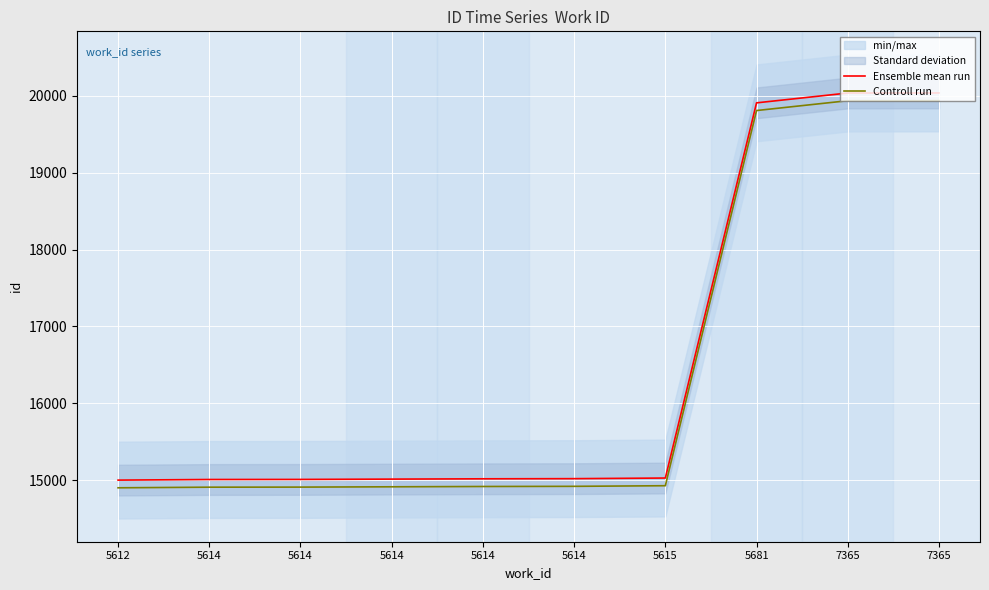

At which category is the sum across all series the highest?

7365